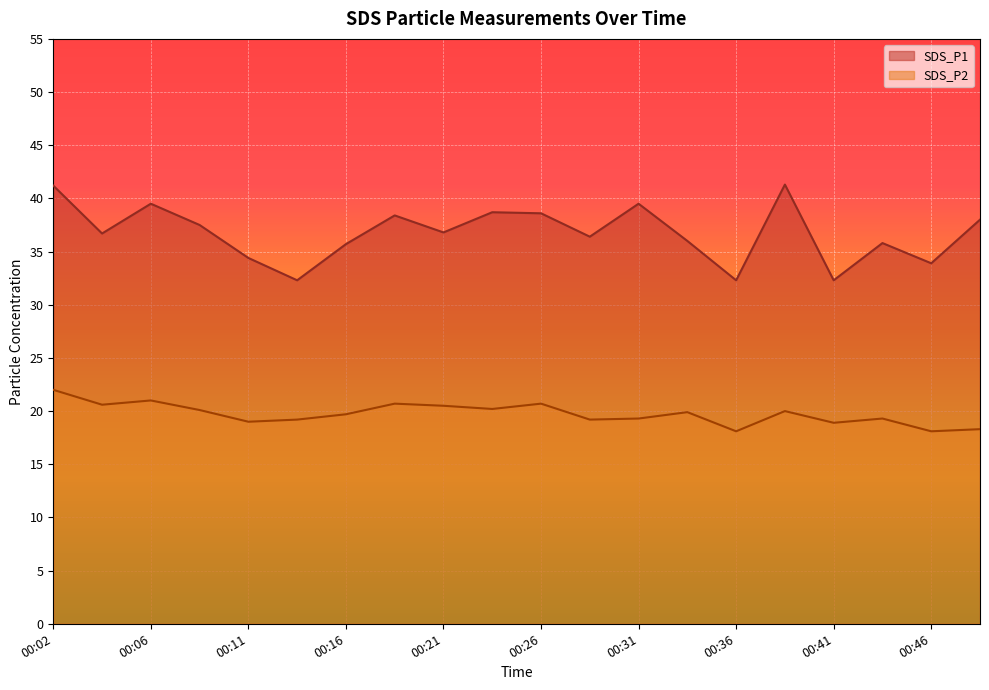

True or false: SDS_P2 and SDS_P1 cross at least once.

False